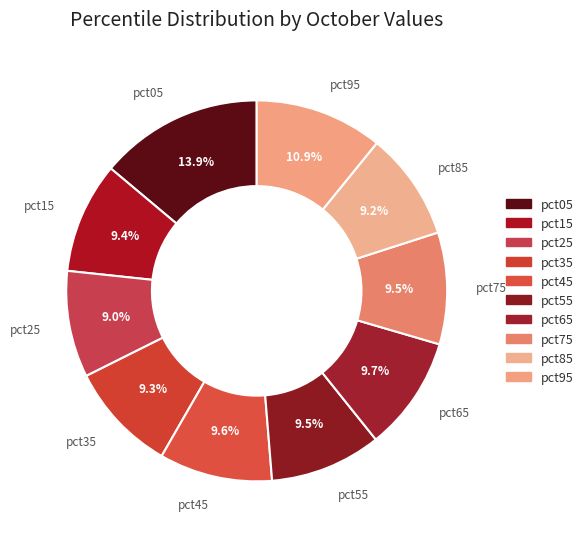

Combined, what portion of the pie is pct85 and pct35?

18.5%